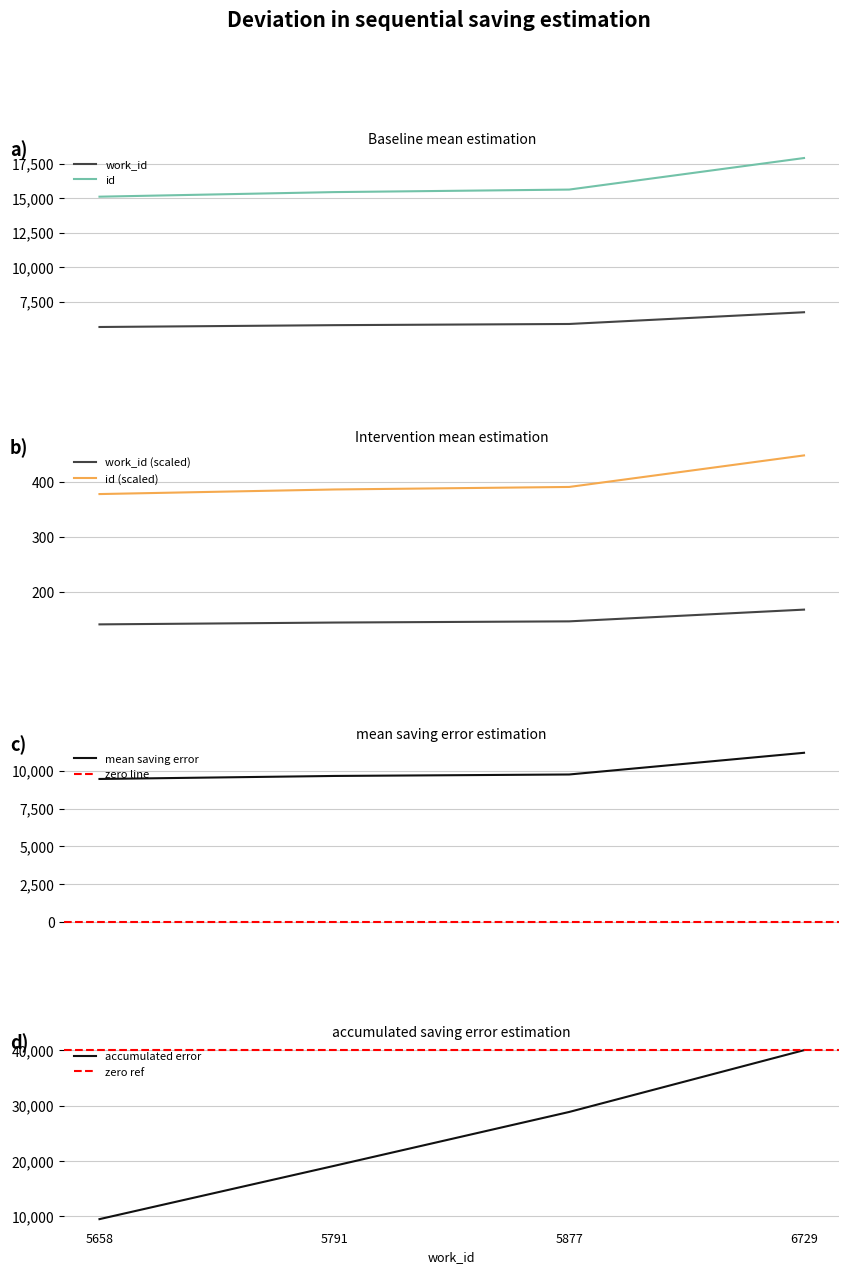

True or false: id and work_id intersect in this chart.

False